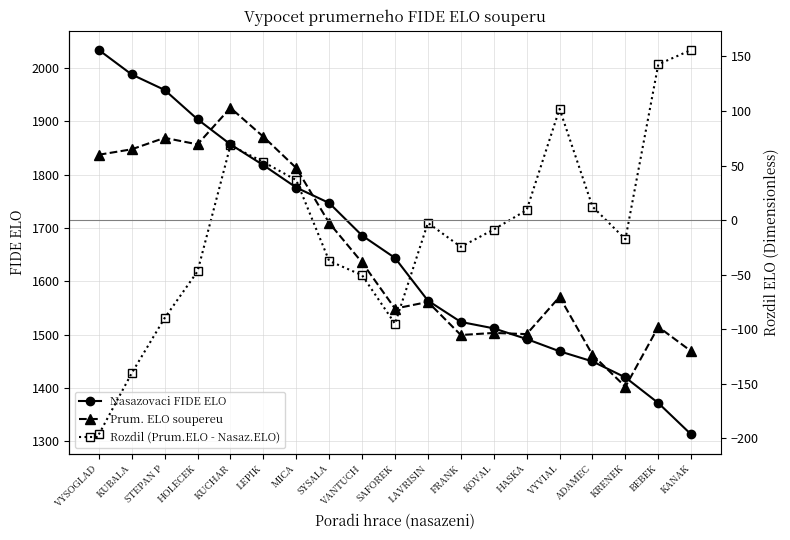

What is the lowest value of the Prum. ELO soupereu series?

1402.5